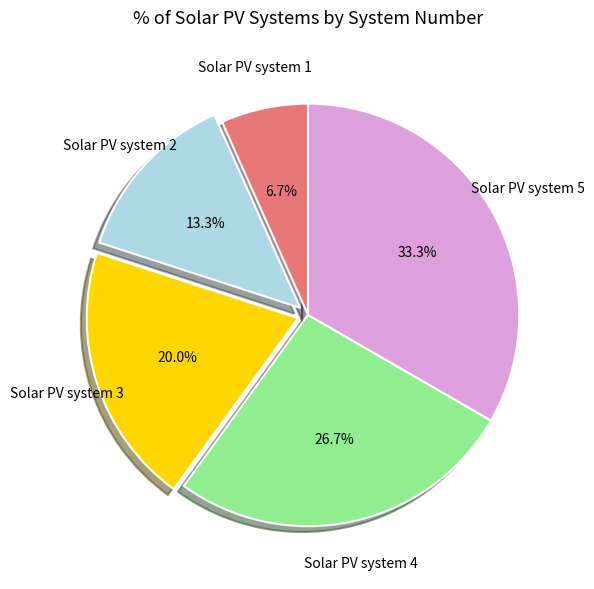

Does any single category account for the majority?

No